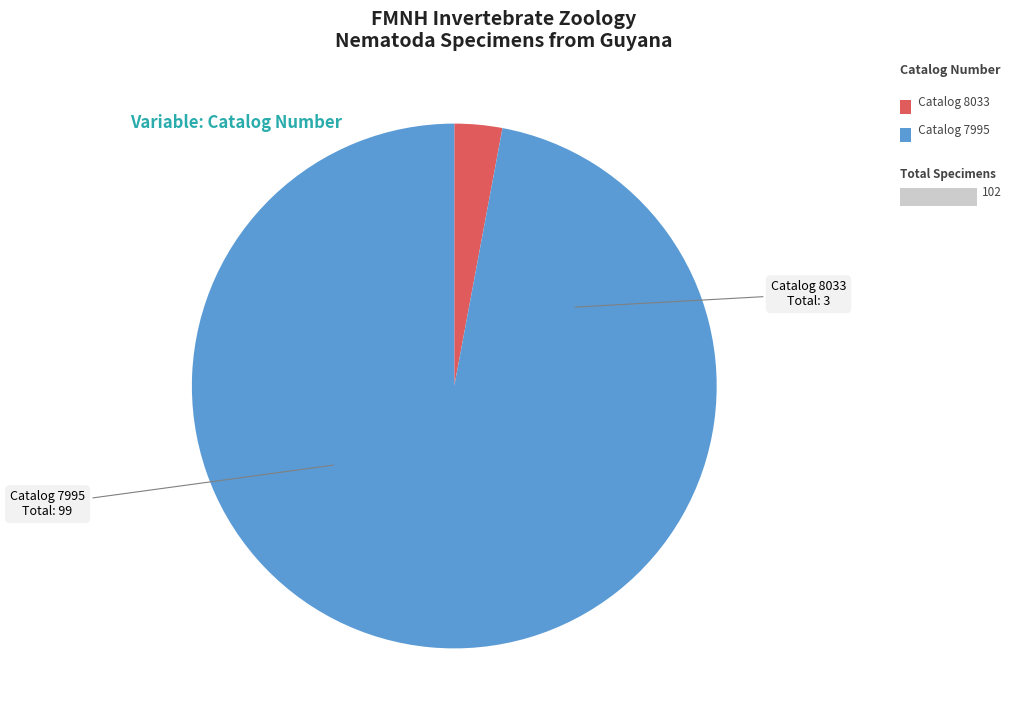

Is there a majority slice in this chart?

Yes